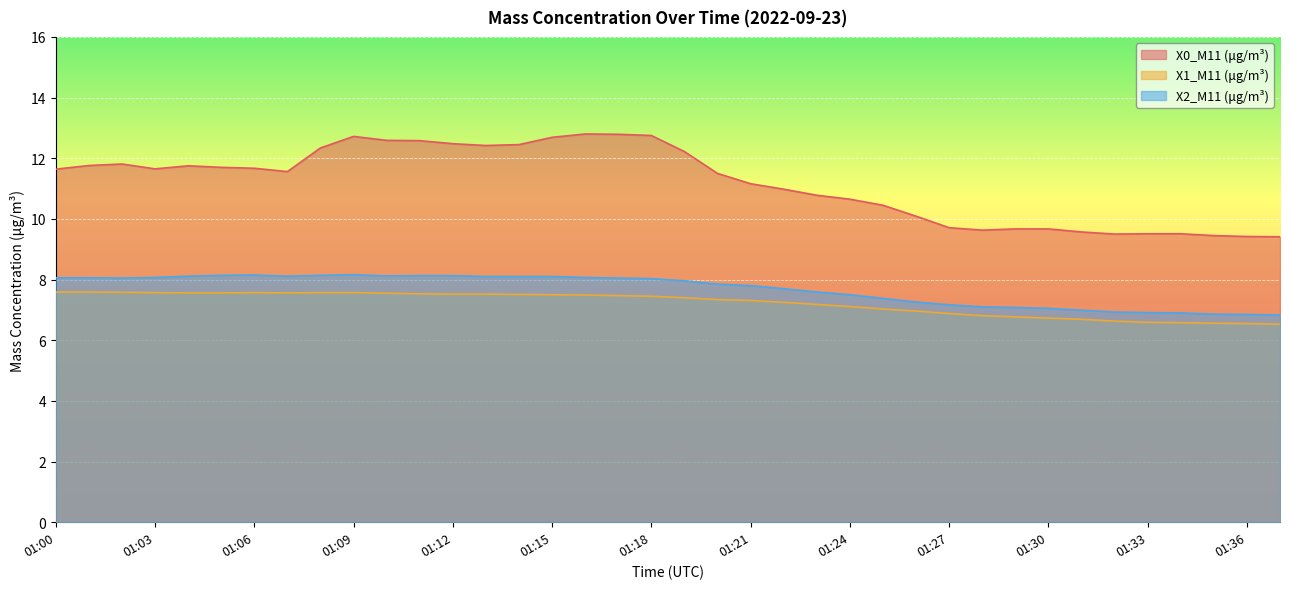

At which category does the chart reach its minimum across all series?

01:37